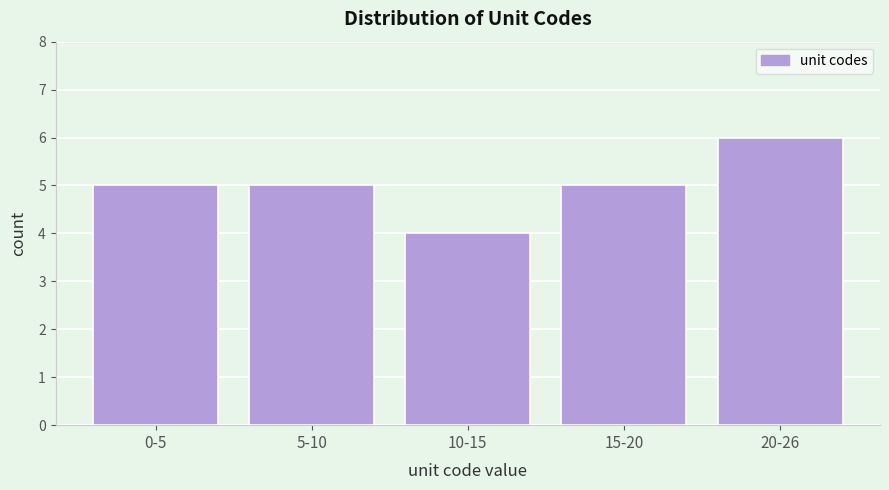

Reading right to left, list all the values displayed in this chart.

6	5	4	5	5